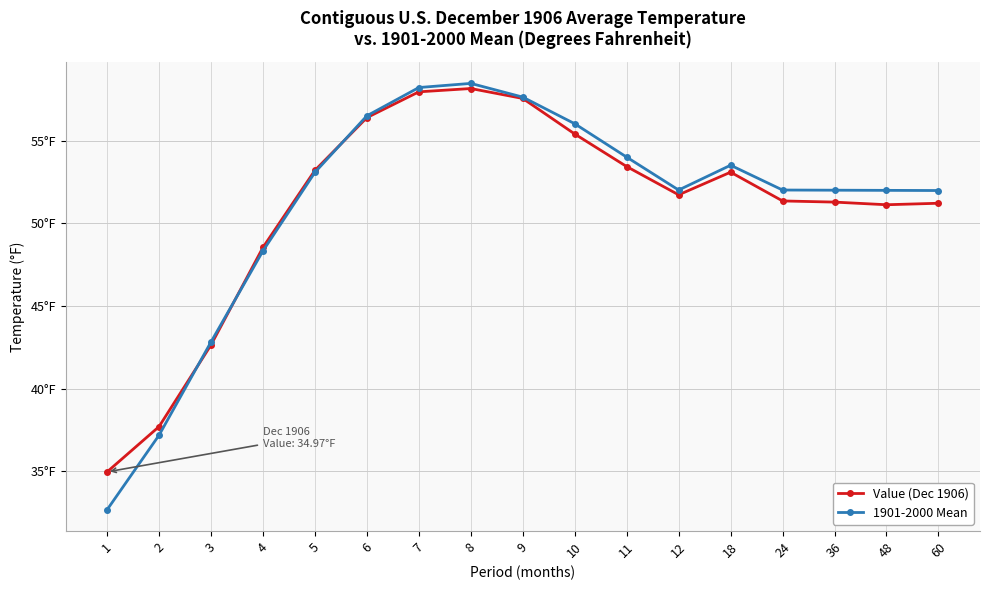

What are all the series names shown in the legend?

Value (Dec 1906), 1901-2000 Mean